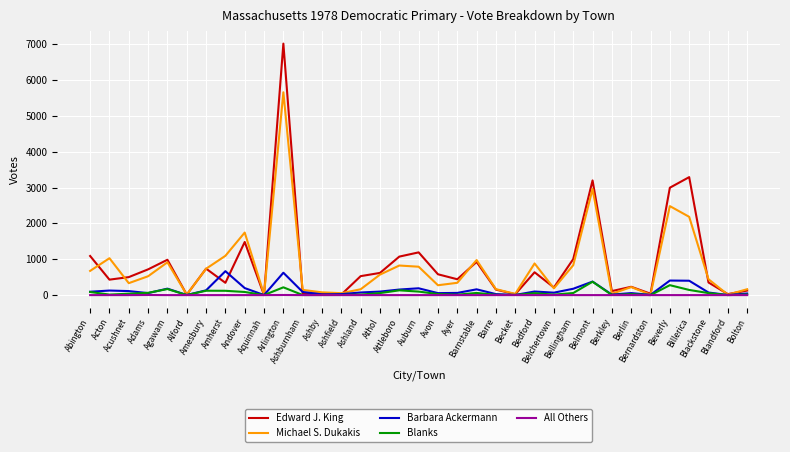

What is the difference between the maximum and minimum values in the Barbara Ackermann series?

665